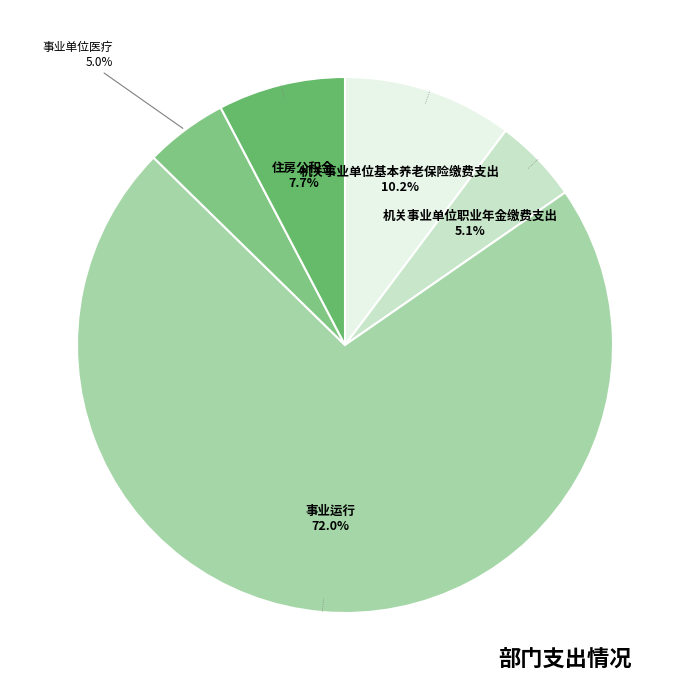

How many segments does this pie chart have?

5